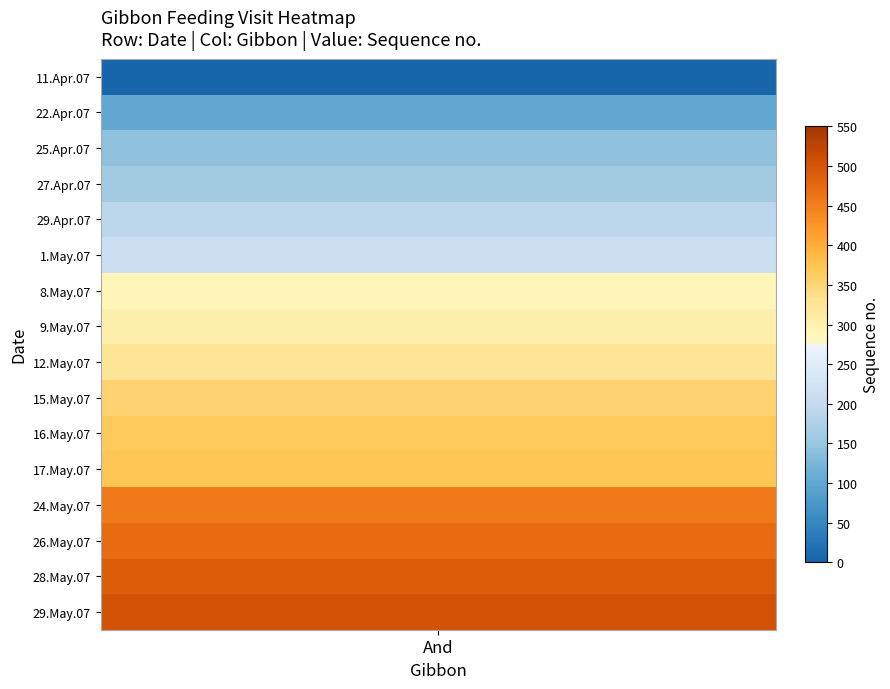

The chart shows a value of 249 at 24.May.07. True or false?

False